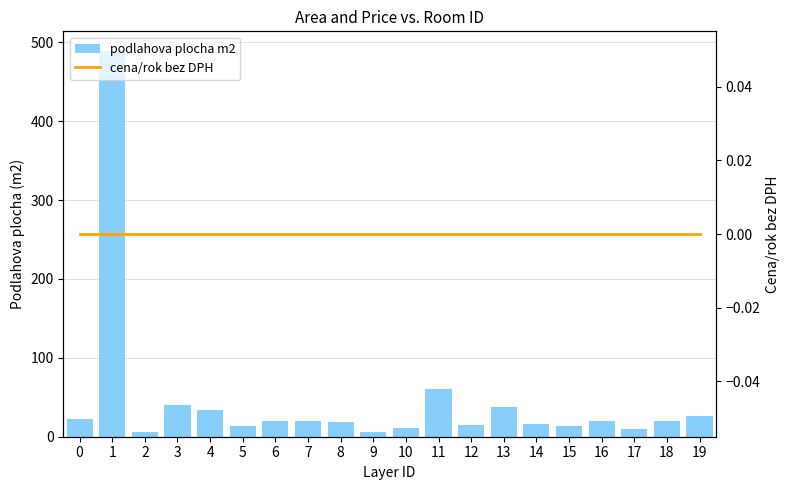

What is the minimum value for podlahova plocha m2?

6.0